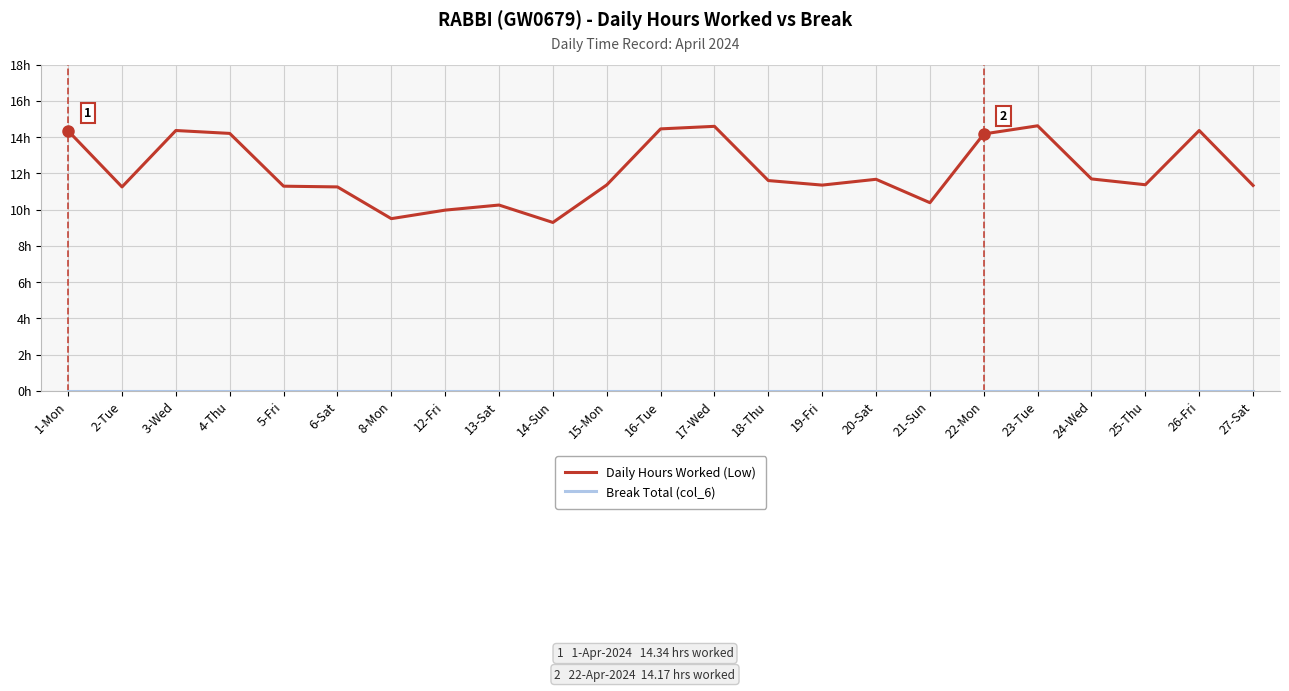

Which series changed the most between 3-Wed and 21-Sun?

Daily Hours Worked (Low)